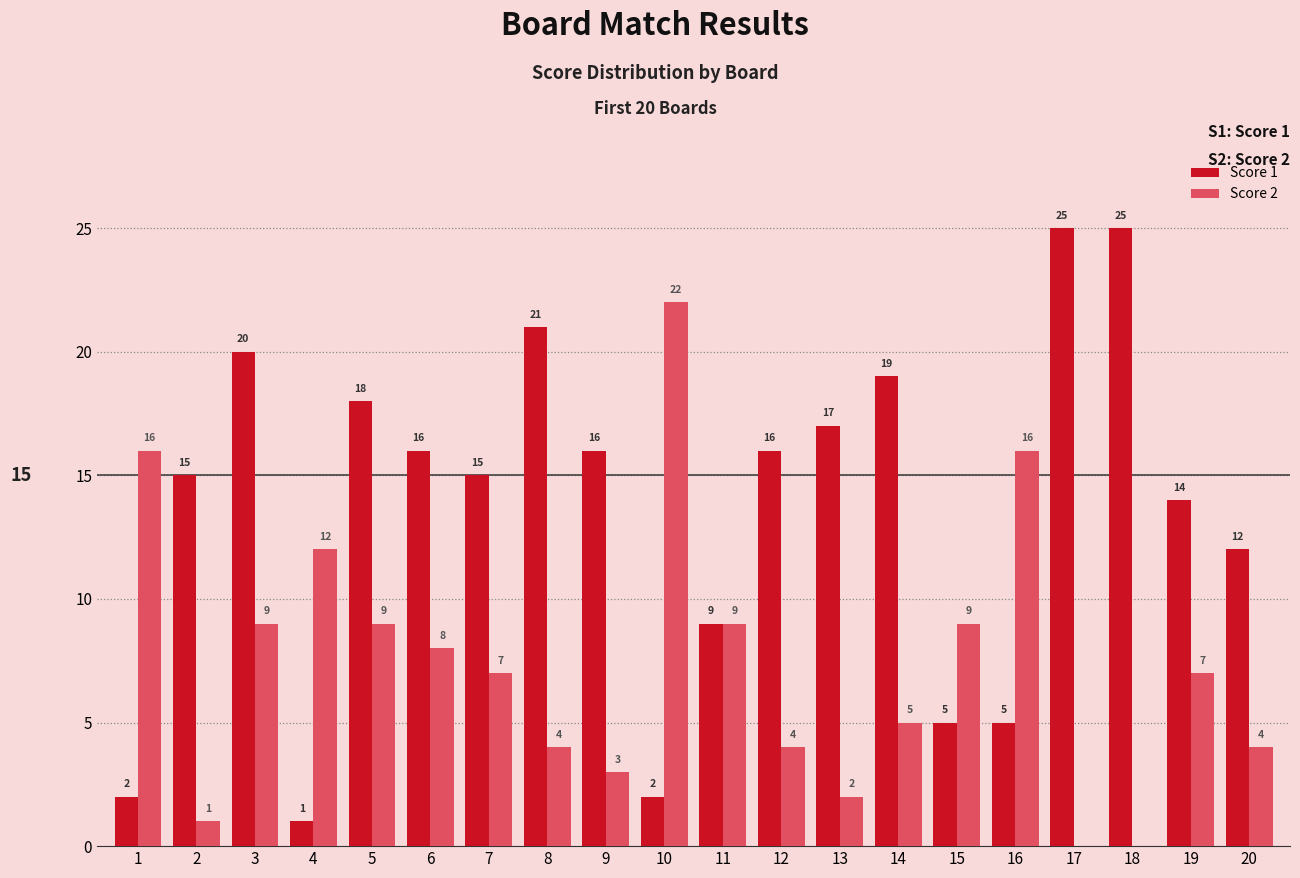

What is the sum of all Score 2 values?

147